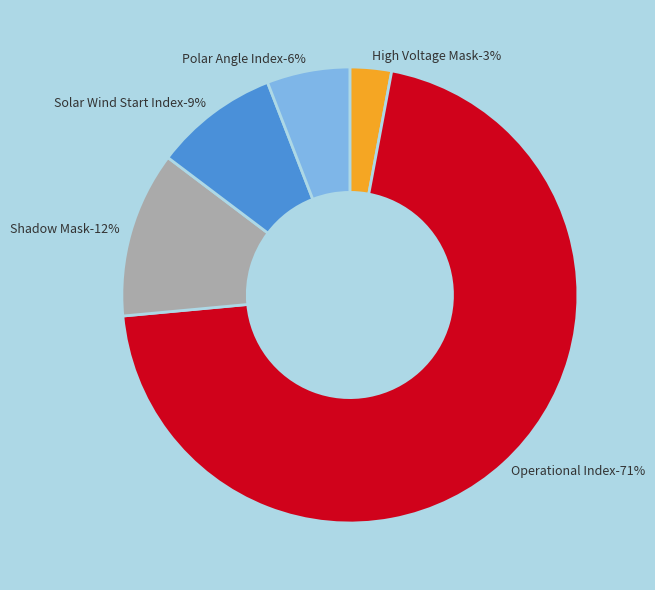

To the nearest percent, what portion does Operational Index represent?

71%